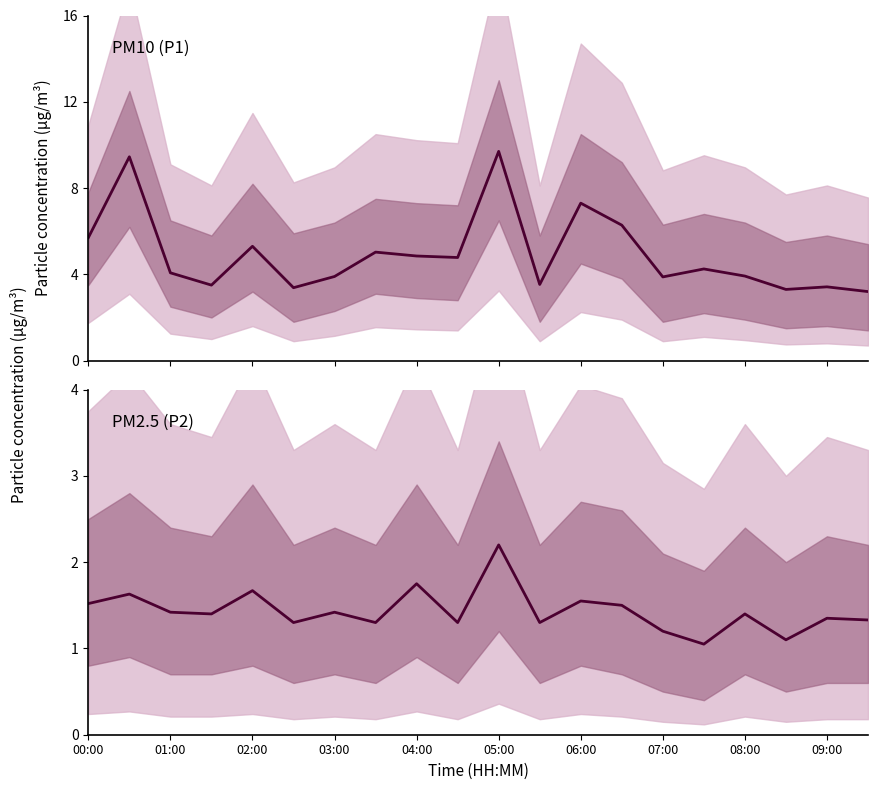

Which category has the highest value across all series?

05:00